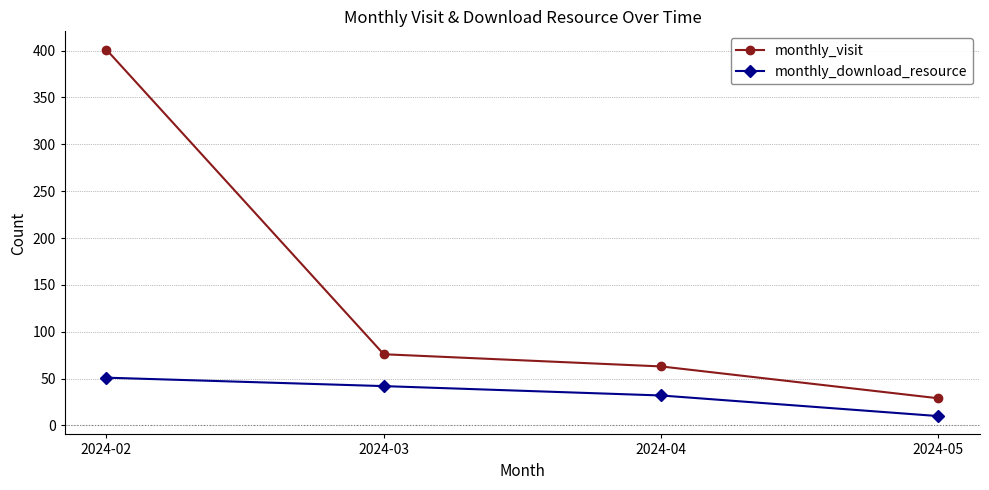

What is the maximum value shown in the chart?

401